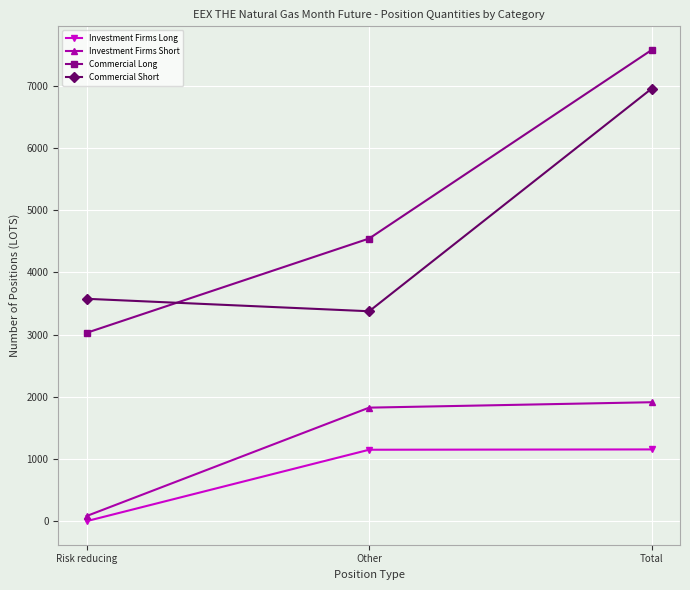

What is the label of the 1st point from the left?

Risk reducing